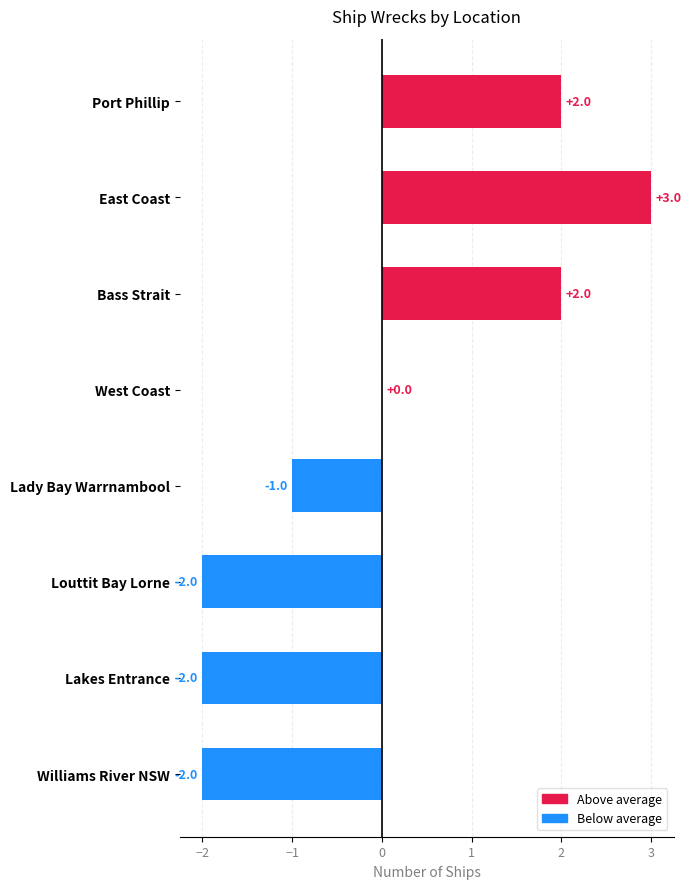

At which category does the chart reach its peak across all series?

East Coast